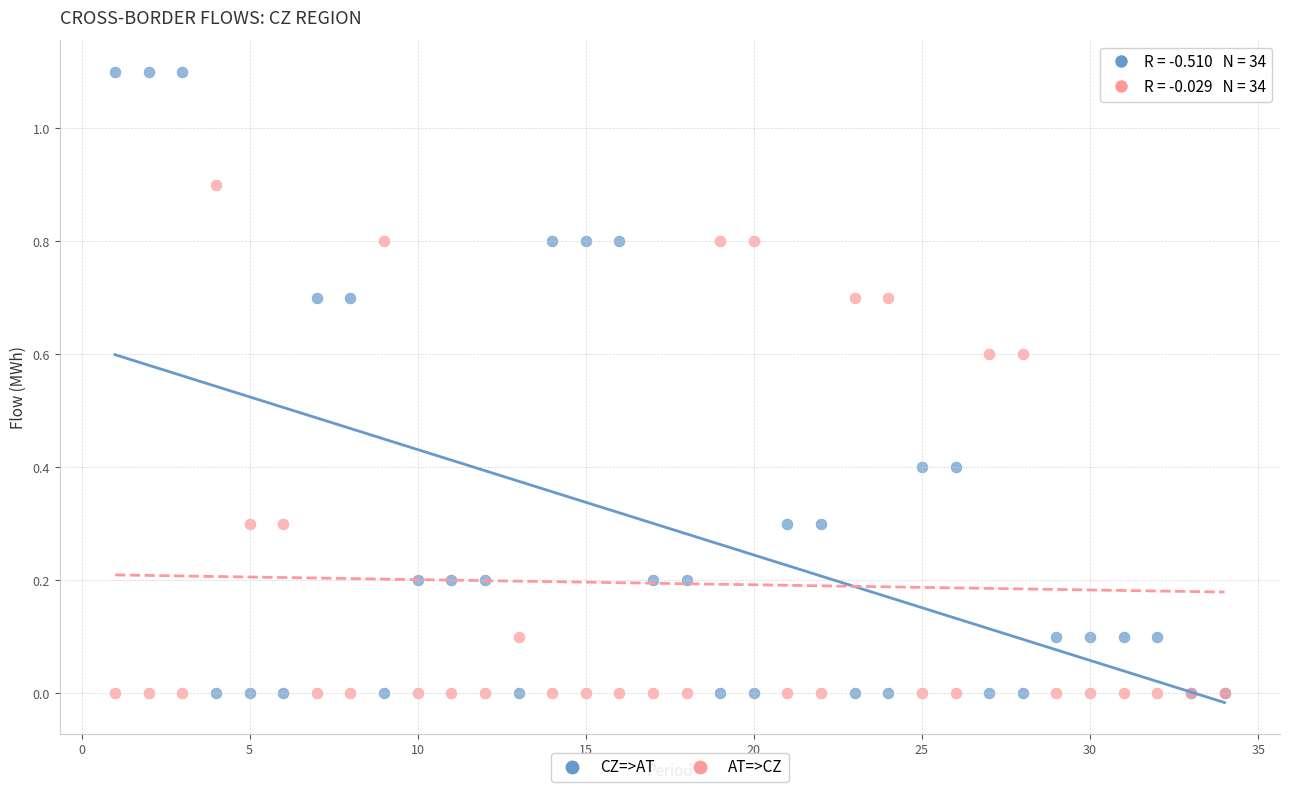

Which series contains the highest Y value?

CZ=>AT